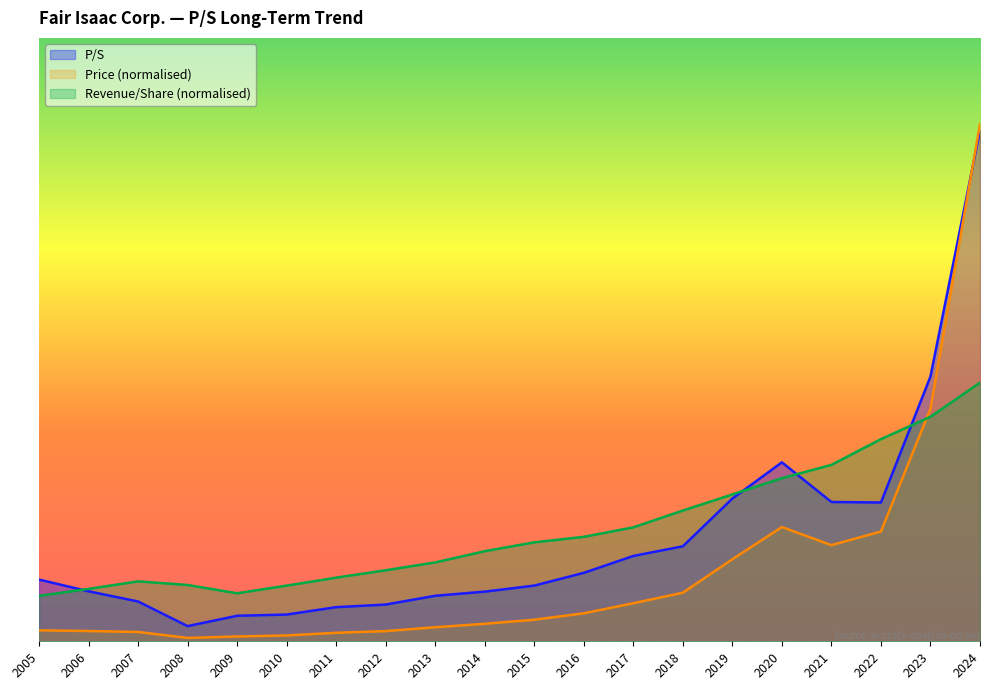

What is the average value of the Revenue per Share series?

6.5